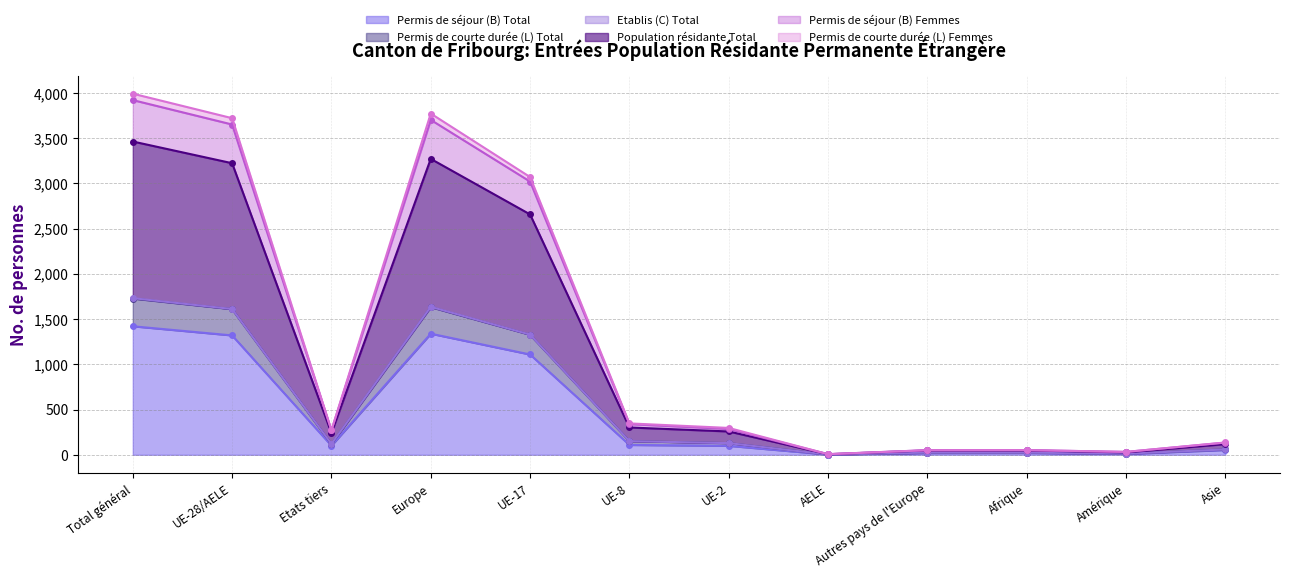

What is the label of the 9th point from the right?

Europe